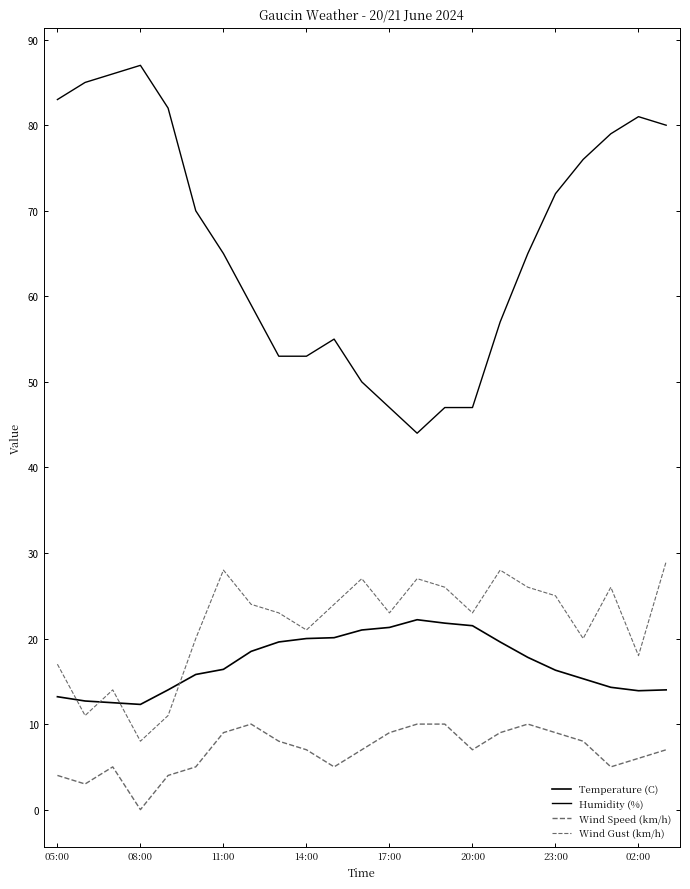

Reading left to right, what are all the values shown in this chart?

Temperature (C): 13.2	12.7	12.5	12.3	14.0	15.8	16.4	18.5	19.6	20.0	20.1	21.0	21.3	22.2	21.8	21.5	19.6	17.8	16.3	15.3	14.3	13.9	14.0
Humidity (%): 83.0	85.0	86.0	87.0	82.0	70.0	65.0	59.0	53.0	53.0	55.0	50.0	47.0	44.0	47.0	47.0	57.0	65.0	72.0	76.0	79.0	81.0	80.0
Wind Speed (km/h): 4.0	3.0	5.0	0.0	4.0	5.0	9.0	10.0	8.0	7.0	5.0	7.0	9.0	10.0	10.0	7.0	9.0	10.0	9.0	8.0	5.0	6.0	7.0
Wind Gust (km/h): 17.0	11.0	14.0	8.0	11.0	20.0	28.0	24.0	23.0	21.0	24.0	27.0	23.0	27.0	26.0	23.0	28.0	26.0	25.0	20.0	26.0	18.0	29.0